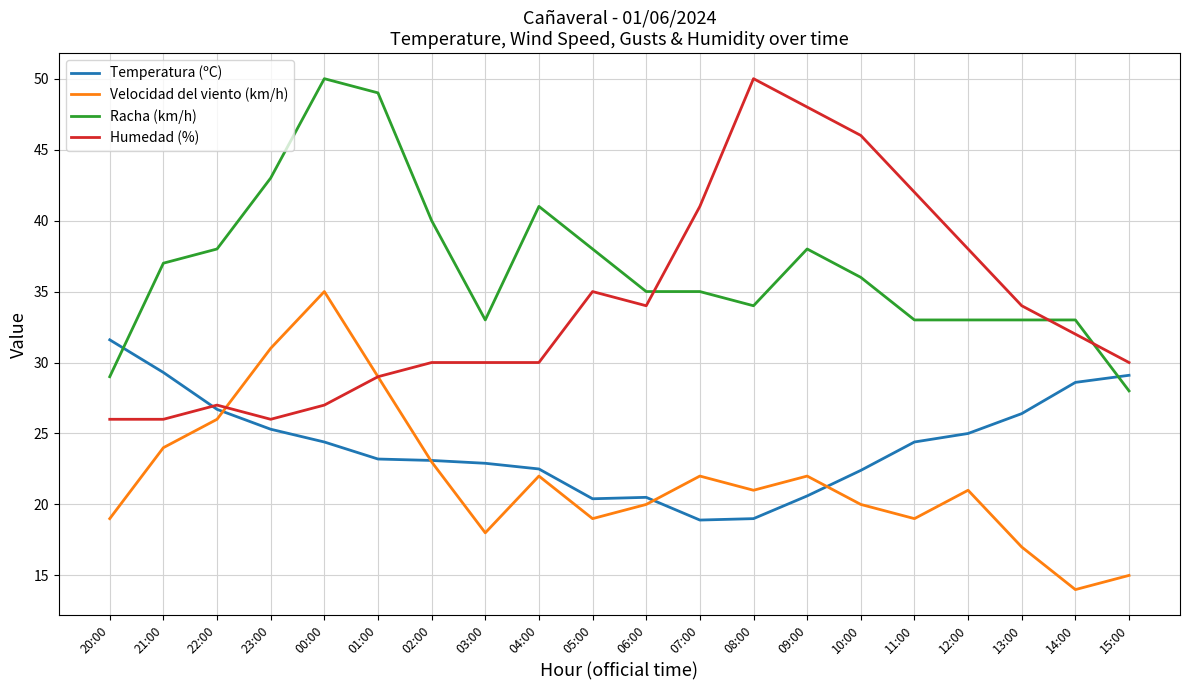

Which series has the largest total across all categories?

Racha (km/h)